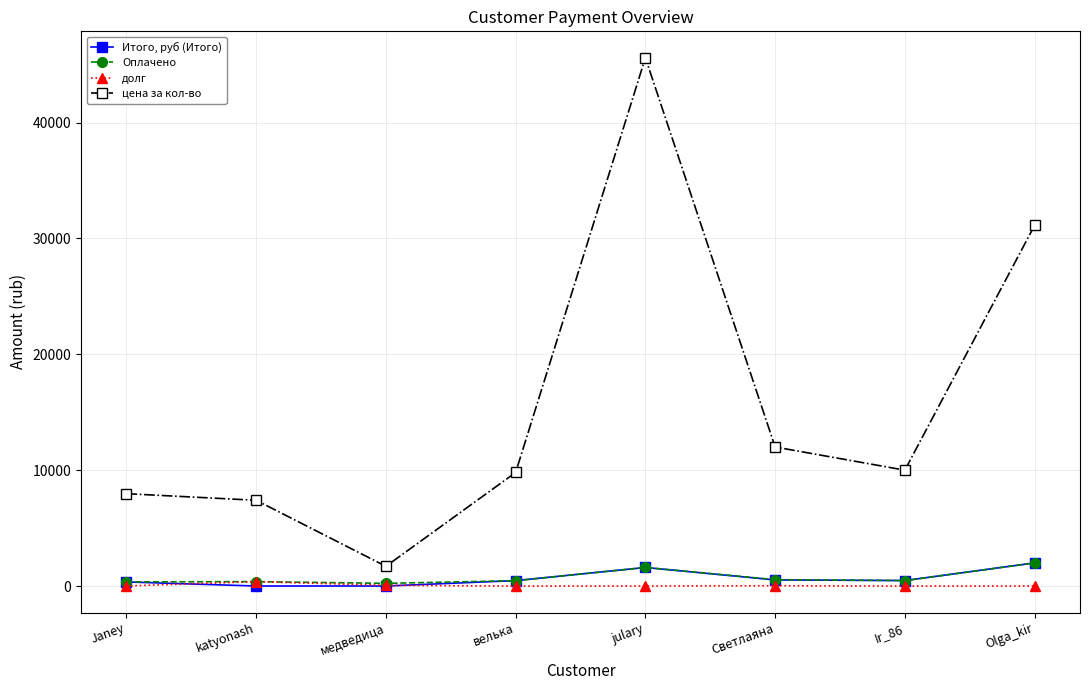

Rank the series at Светлаяна from lowest to highest value.

долг, Итого, руб (Итого), Оплачено, цена за кол-во